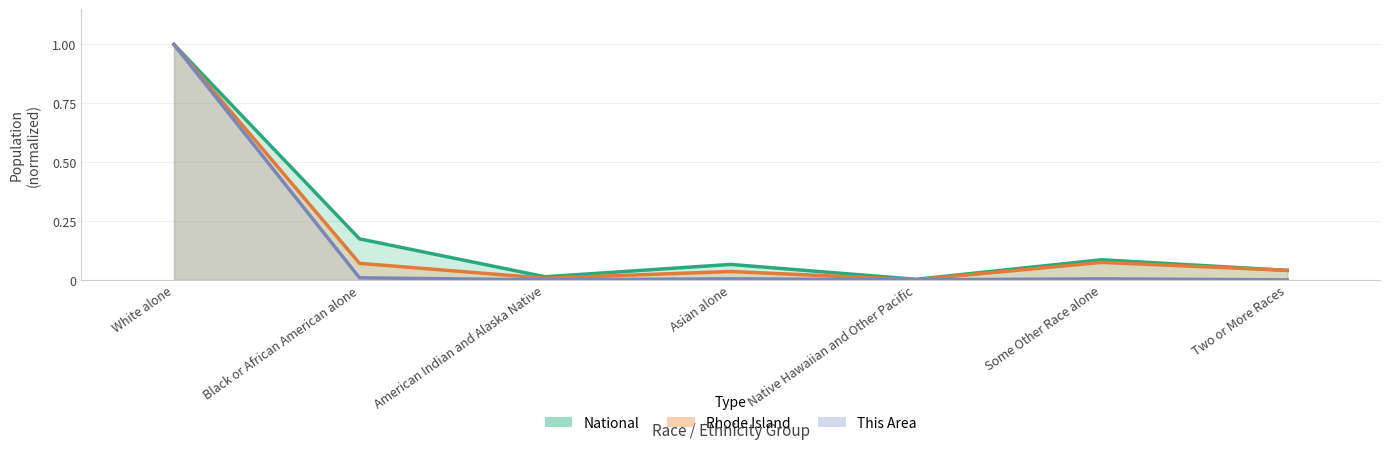

Reading right to left, list all the values displayed in this chart.

This Area: 0.0	0.0	0.0	0.0	0.0	0.0	1.0
Rhode Island: 0.0	0.1	0.0	0.0	0.0	0.1	1.0
National: 0.0	0.1	0.0	0.1	0.0	0.2	1.0